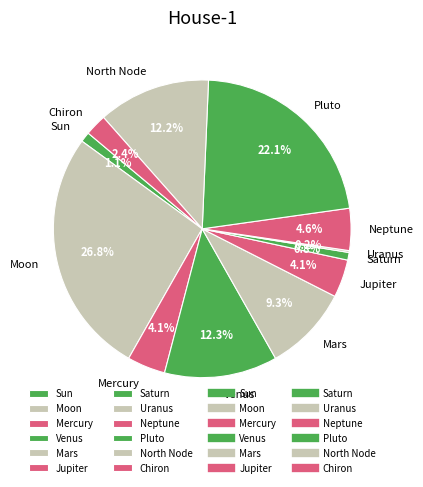

To the nearest percent, what is the average slice percentage?

8%